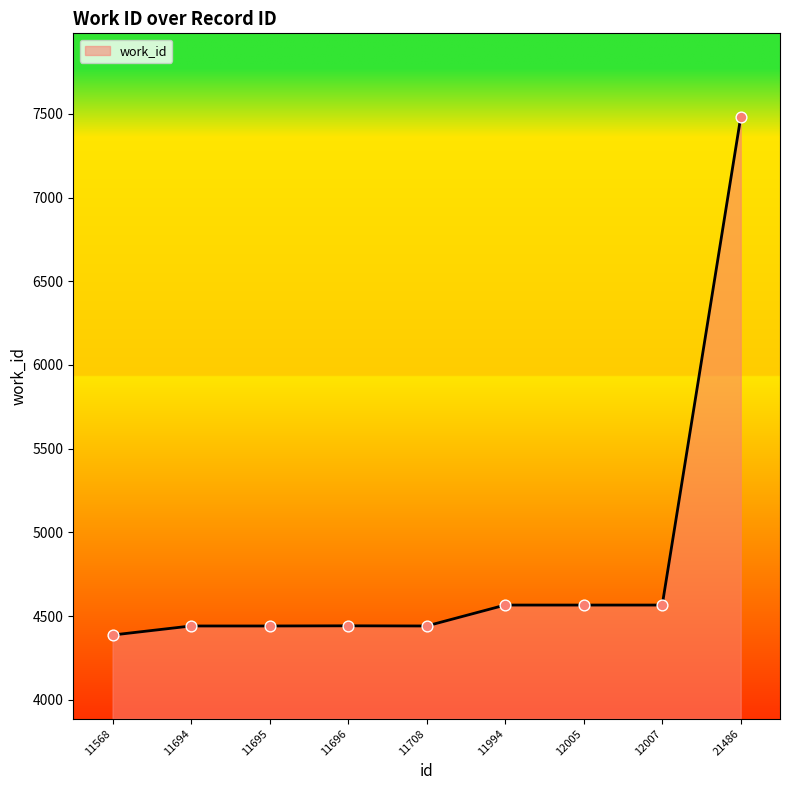

What is the change in value from 11696 to 21486?

+3039